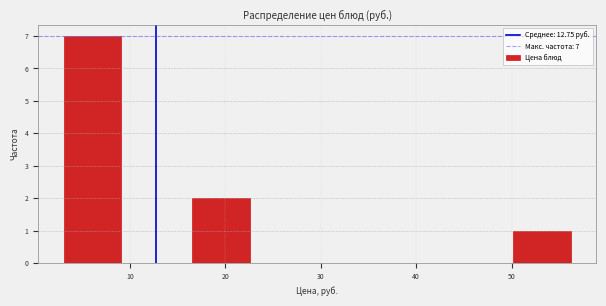

Which range on the x-axis has the tallest bar?

3 to 9